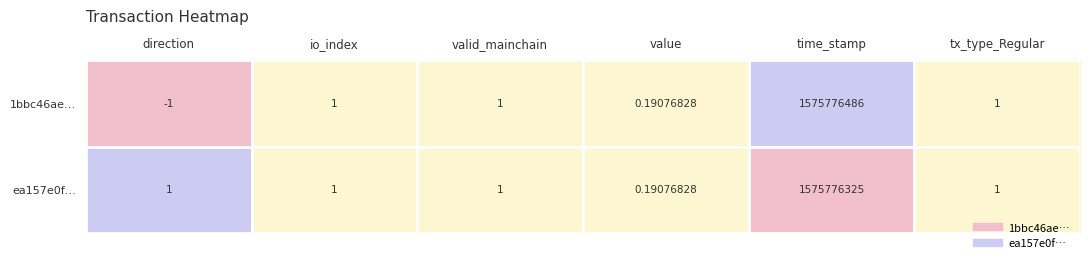

At which category is the sum across all series the highest?

time_stamp